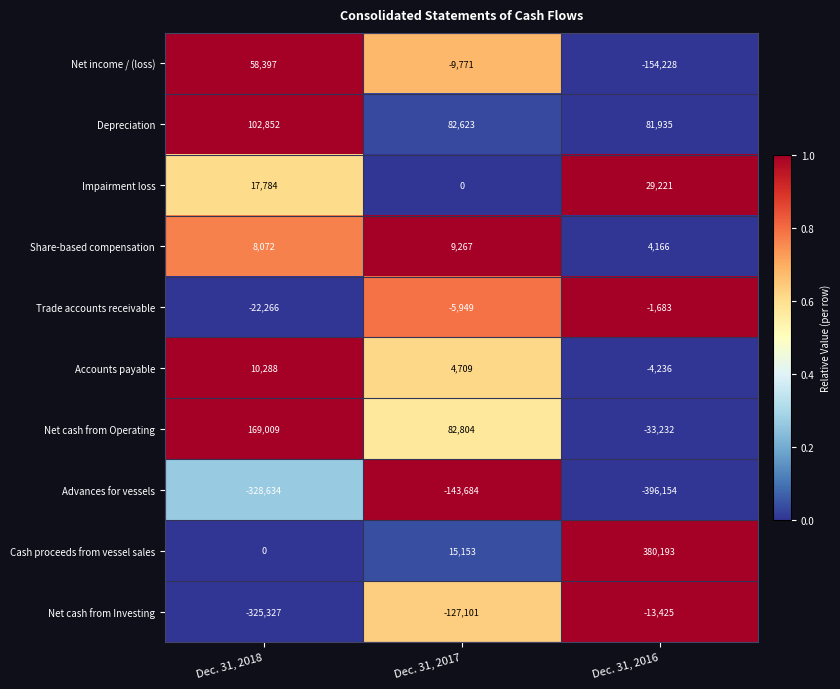

What is the total value across all series at Dec. 31, 2017?

-91949